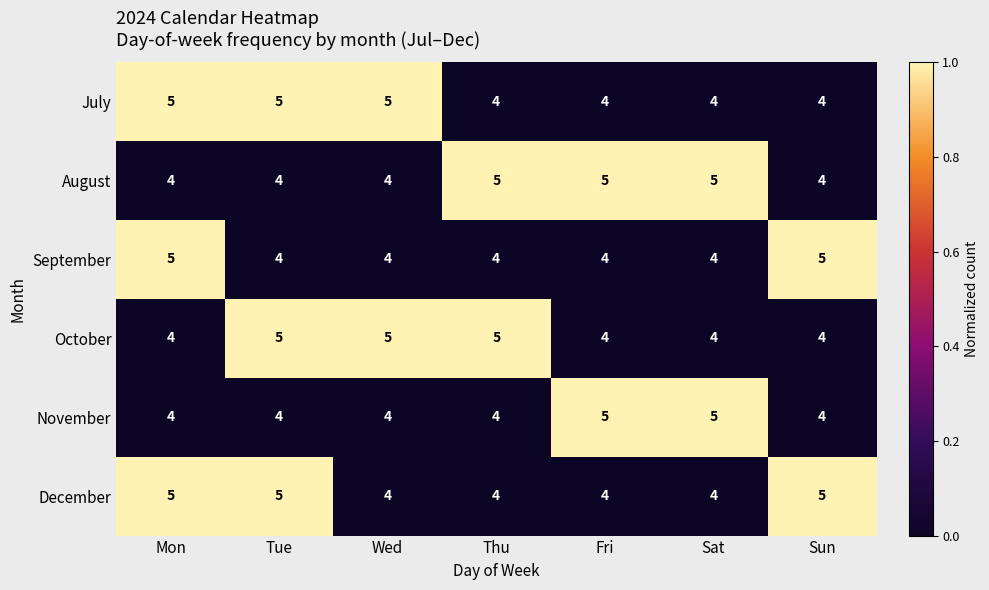

What is the highest value of the November series?

5